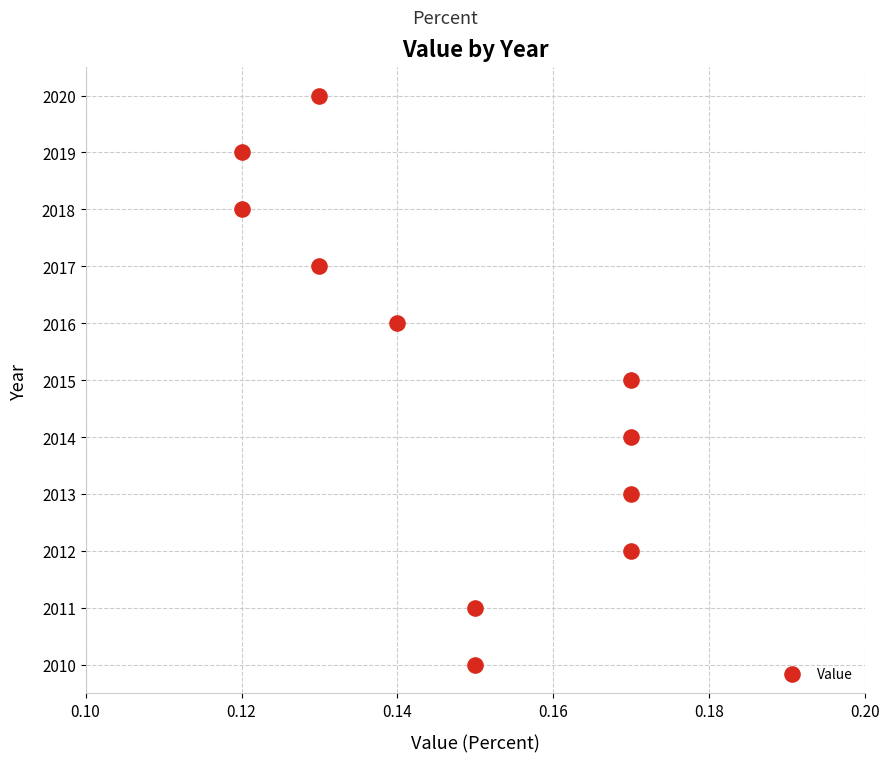

What is the range of Y values (max minus min)?

10